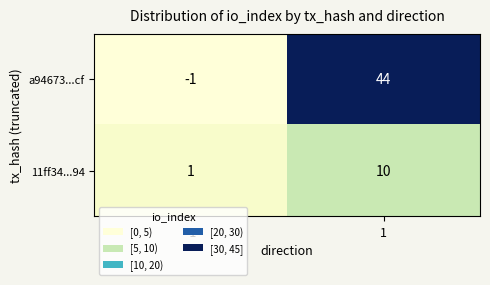

What is the sum of the a94673...cf values at 1 and -1?

43